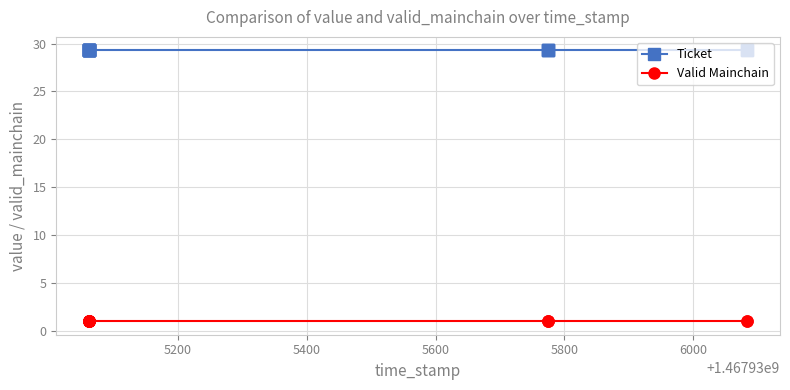

The value of Valid Mainchain at 5400 is 1.5. True or false?

False